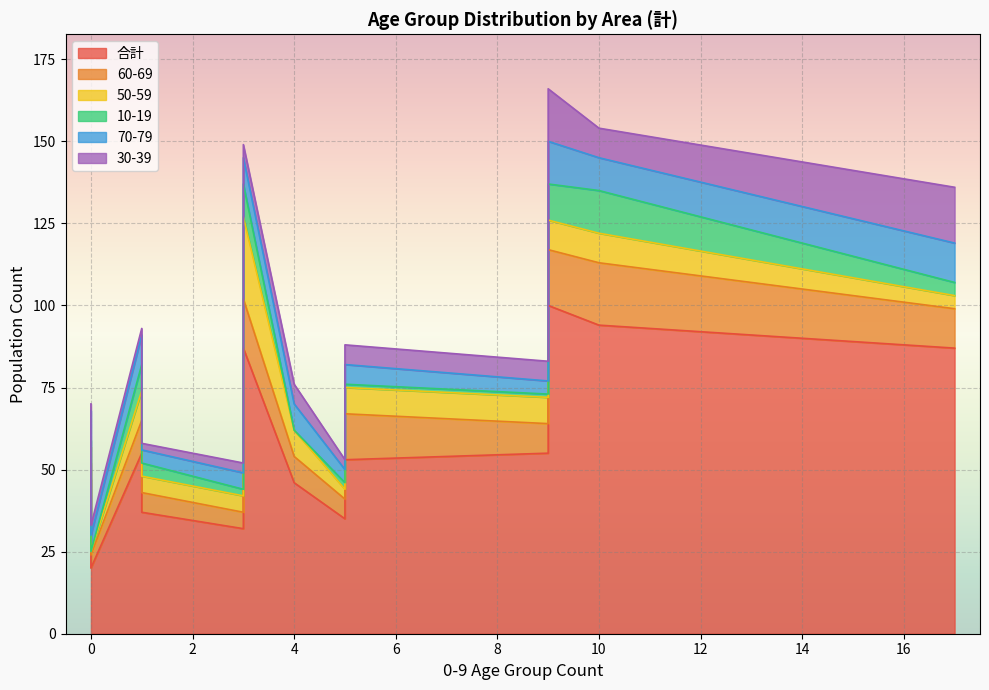

How many interior local peaks does the 60-69 series have?

2